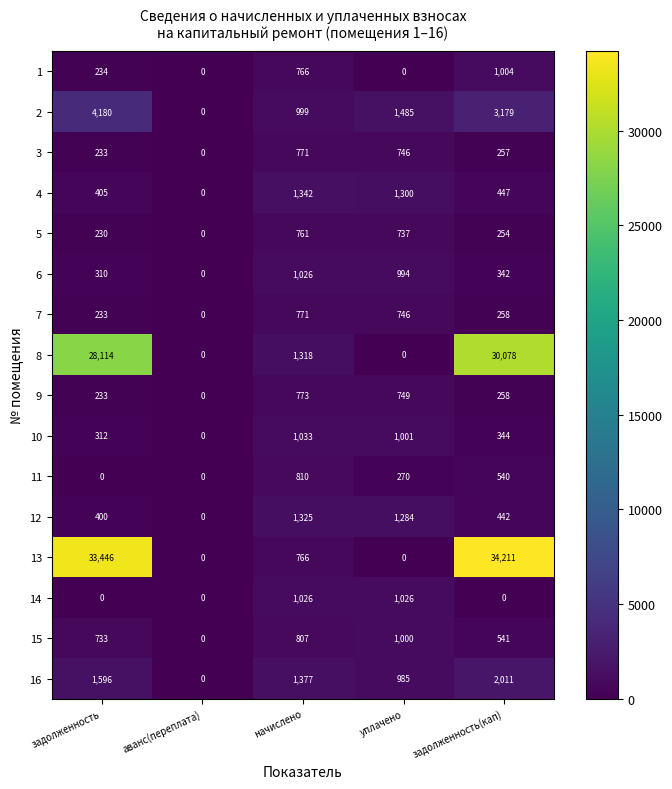

Which series has the largest total across all categories?

13